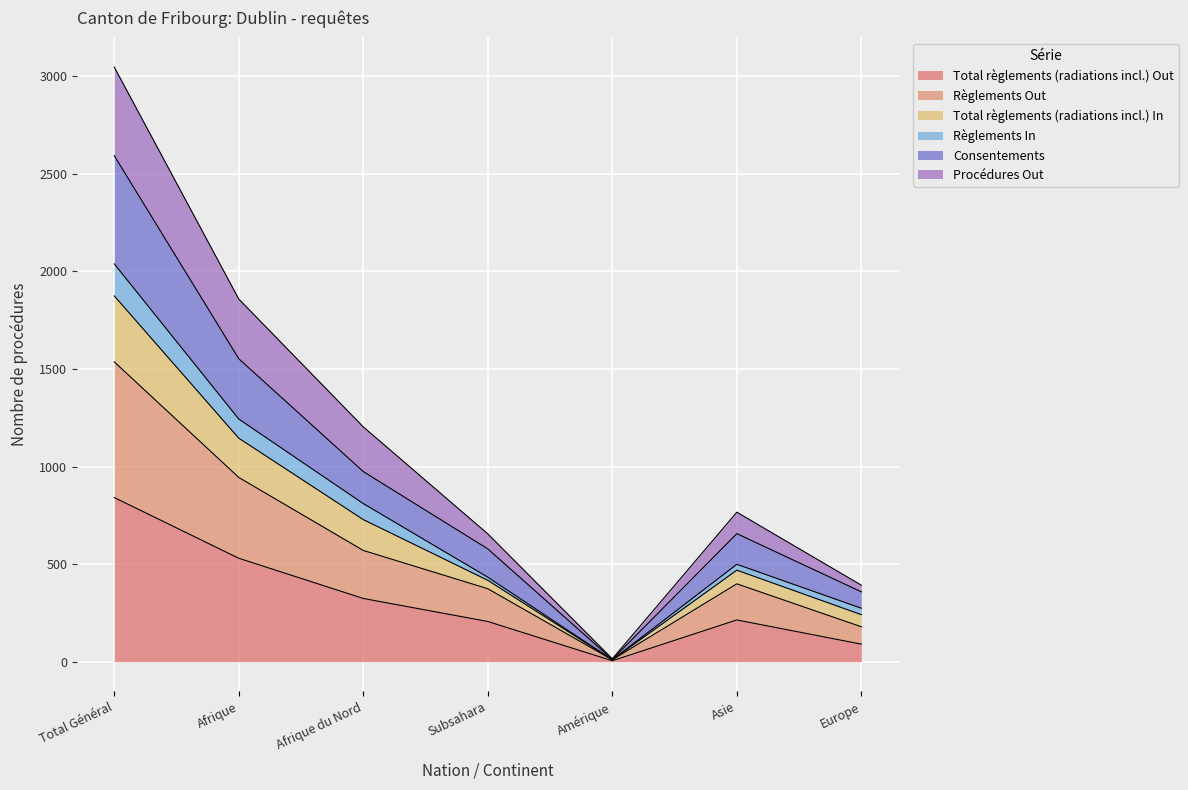

At which category does the chart reach its peak across all series?

Total Général